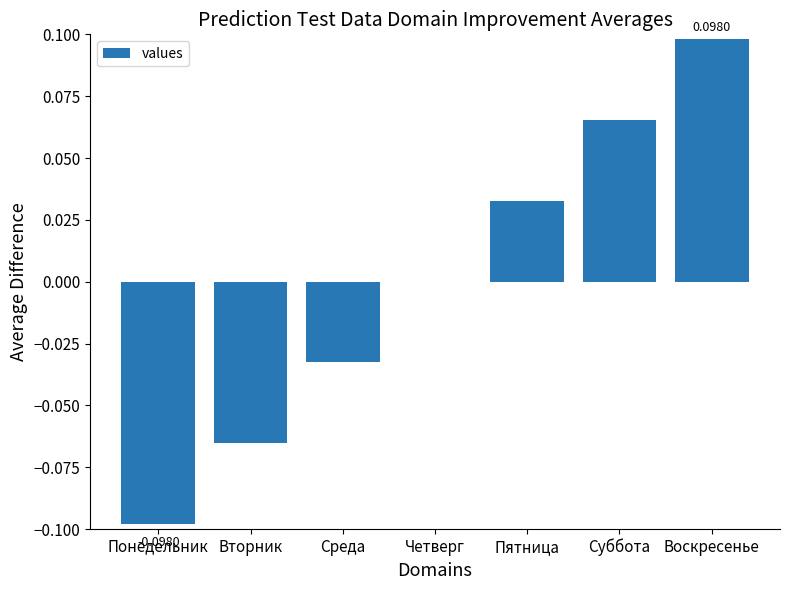

Which category has the highest value across all series?

Воскресенье